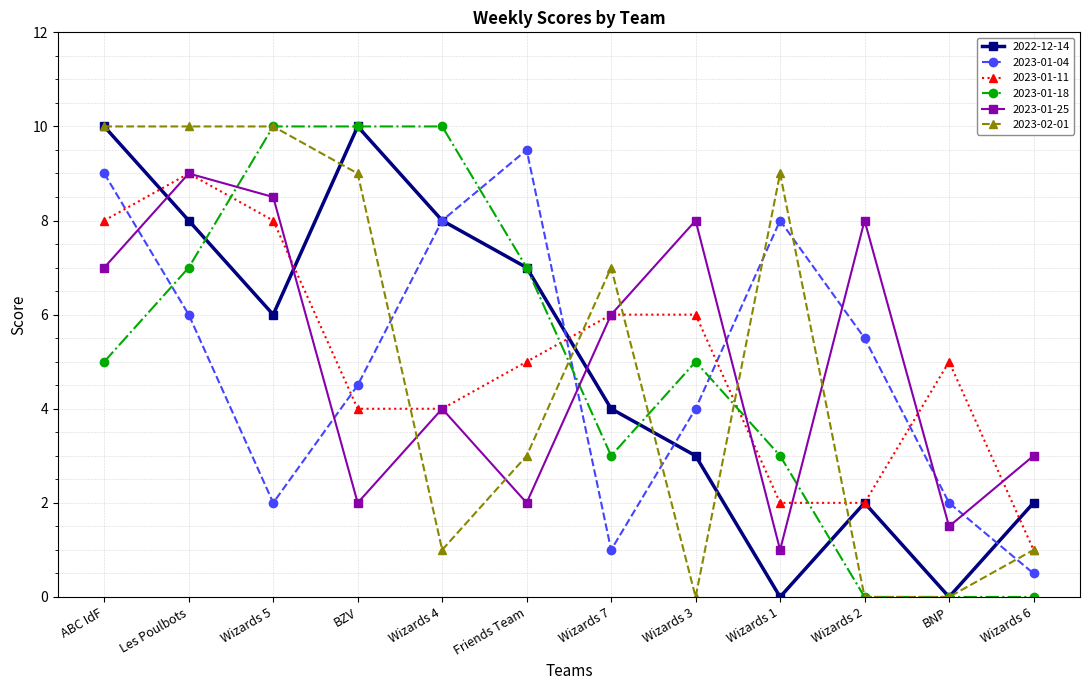

What is the label of the 3rd point from the left?

Wizards 5